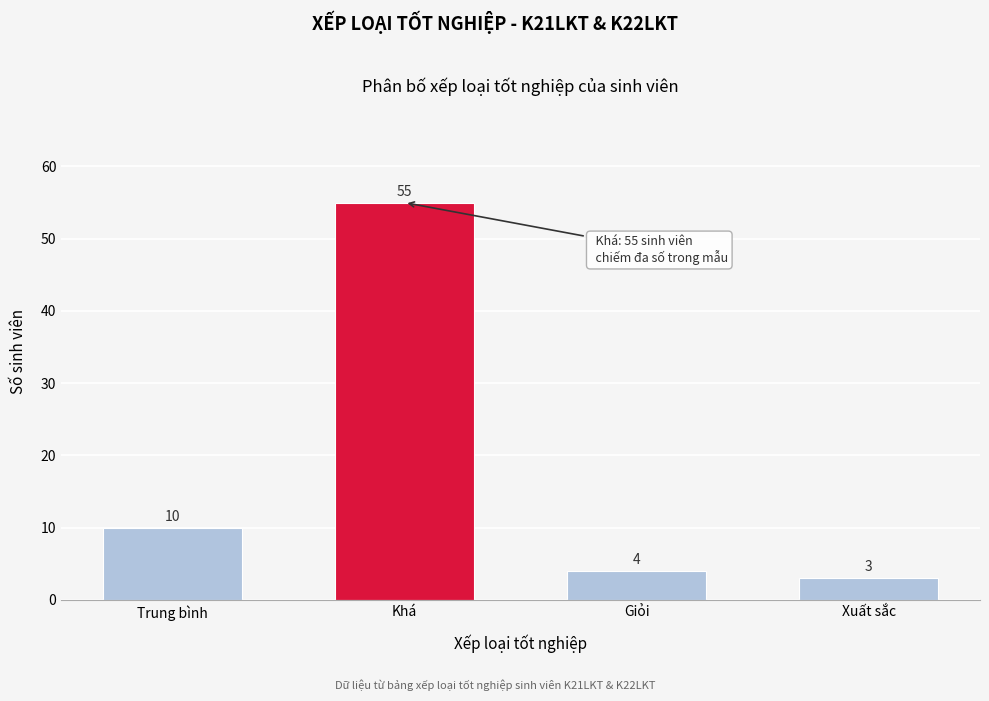

Reading left to right, list all the values displayed in this chart.

10	55	4	3